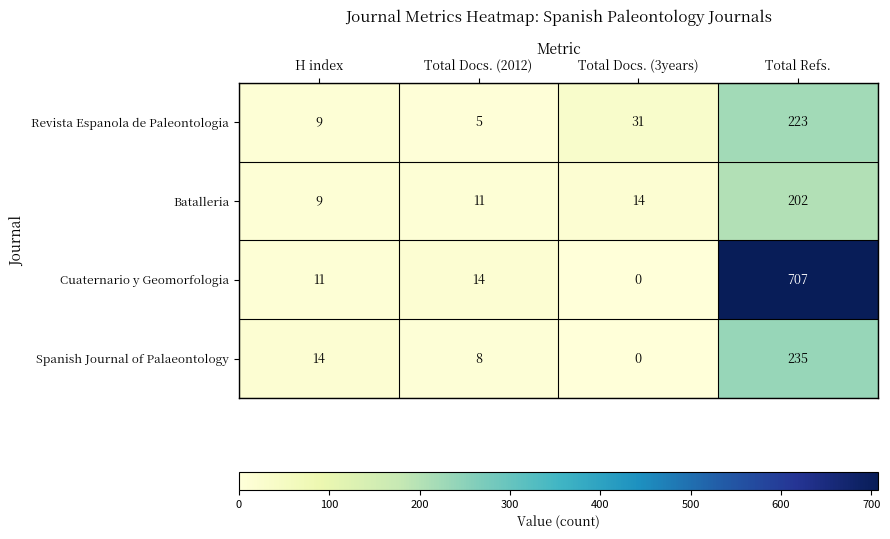

Which series has the largest total across all categories?

Cuaternario y Geomorfologia